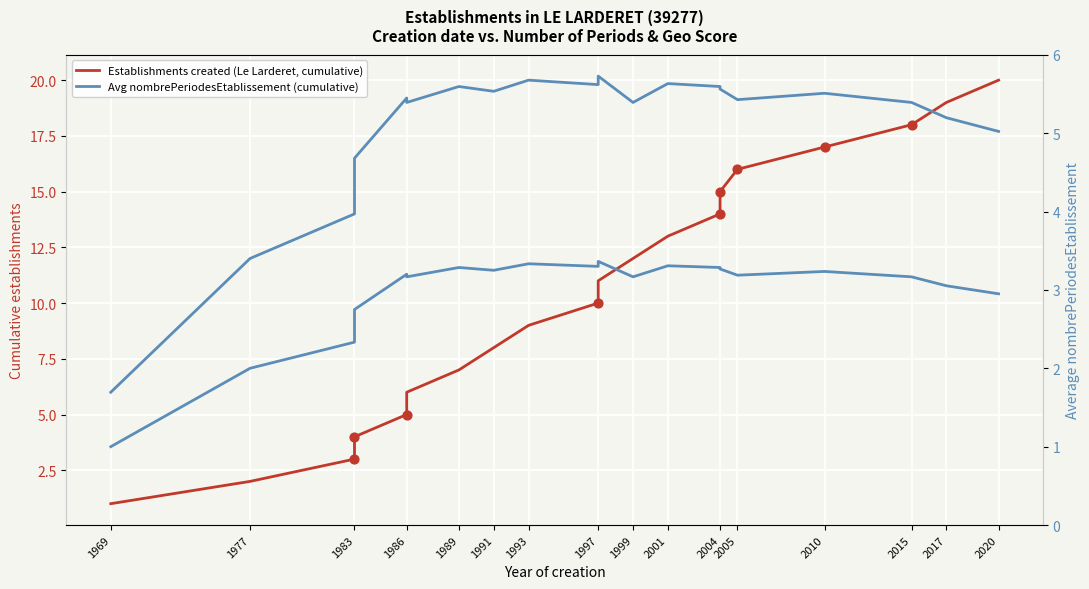

Which series contains the lowest Y value?

Establishments created (Le Larderet, cumulative)